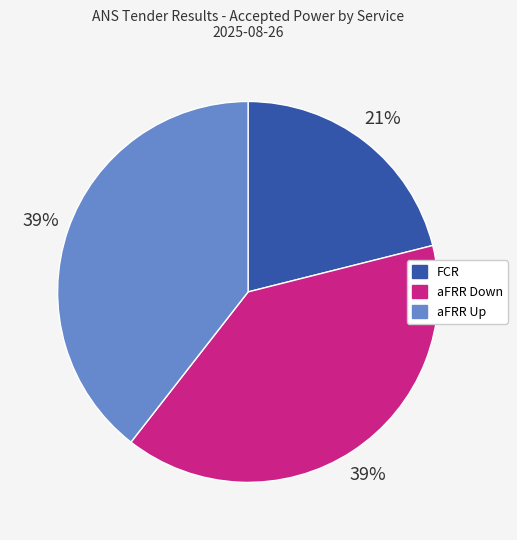

The aFRR Up slice represents 39% of the pie. True or false?

True